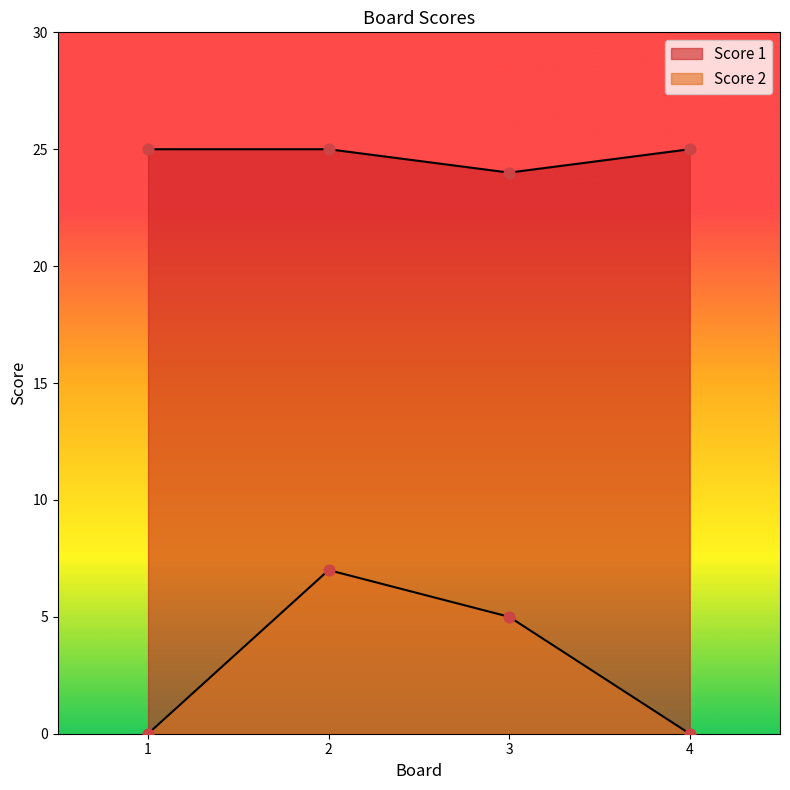

What are all the series names shown in the legend?

Score 1, Score 2